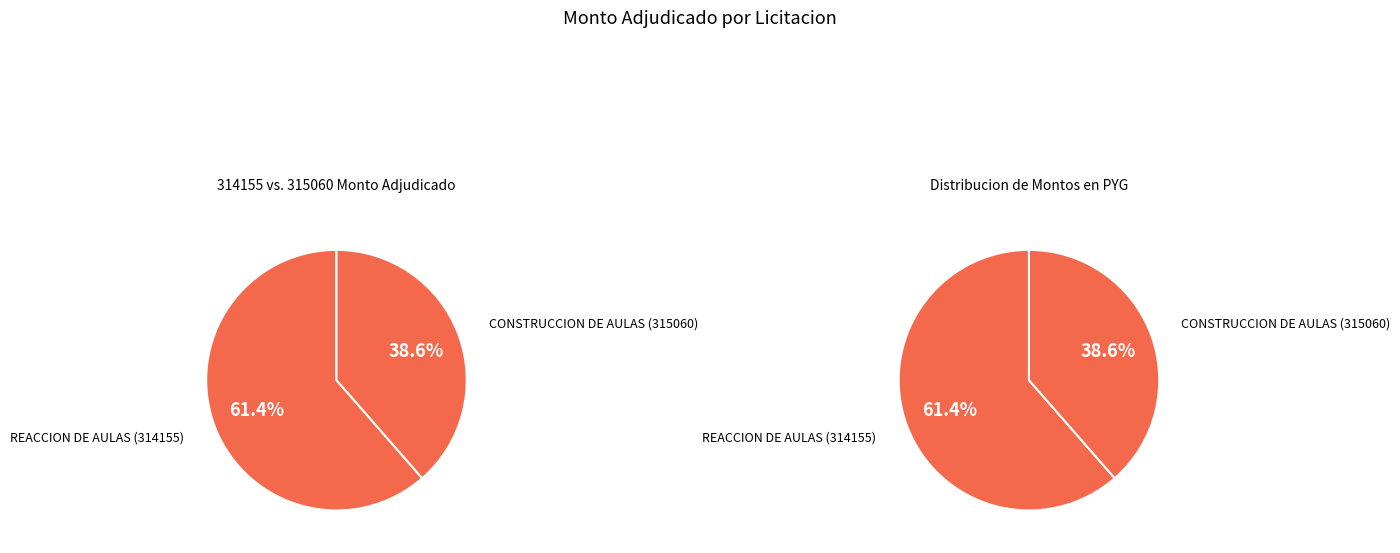

Is it true that REACCION DE AULAS (314155) is 61% of the pie?

True